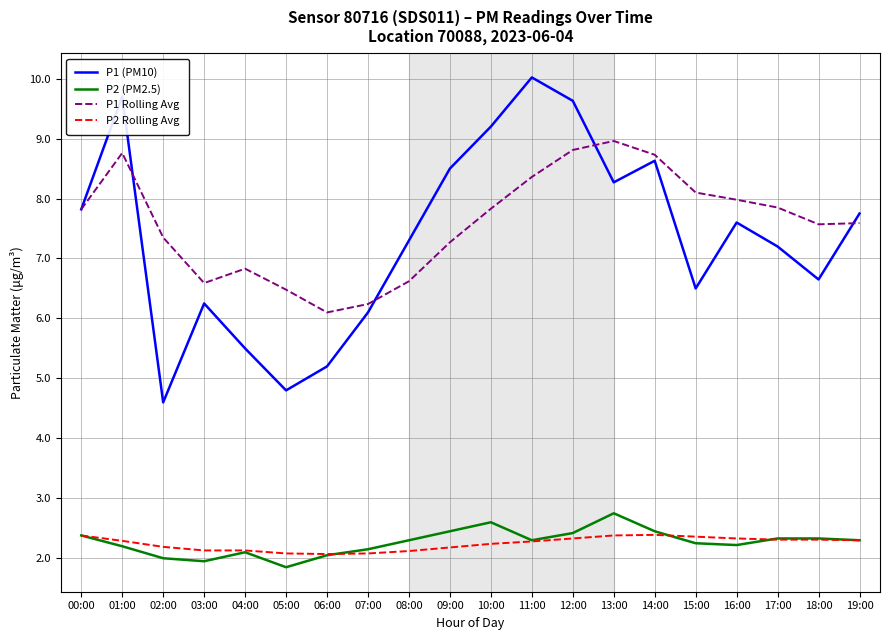

The value of P2 Rolling Avg at 06:00 is 2.1. True or false?

True